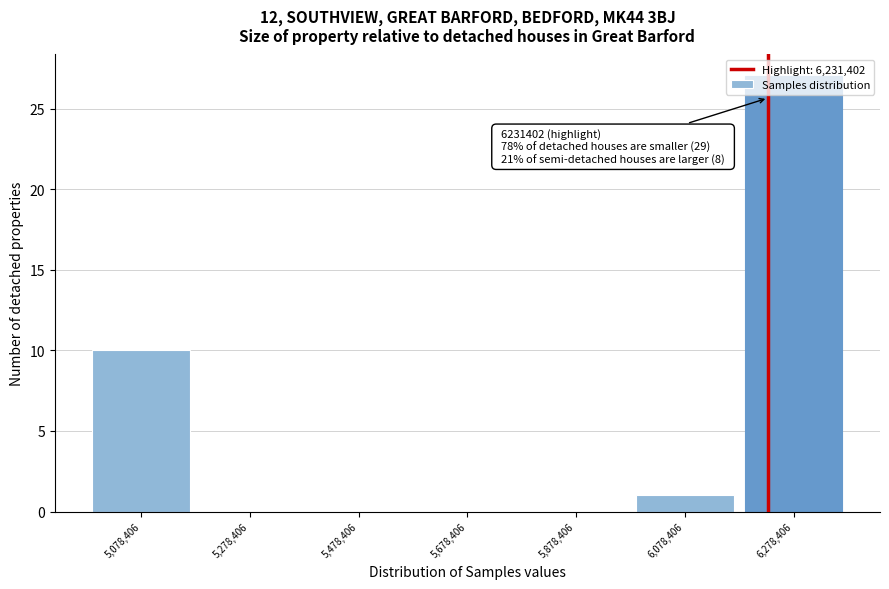

Which range on the x-axis has the tallest bar?

6180000 to 6380000